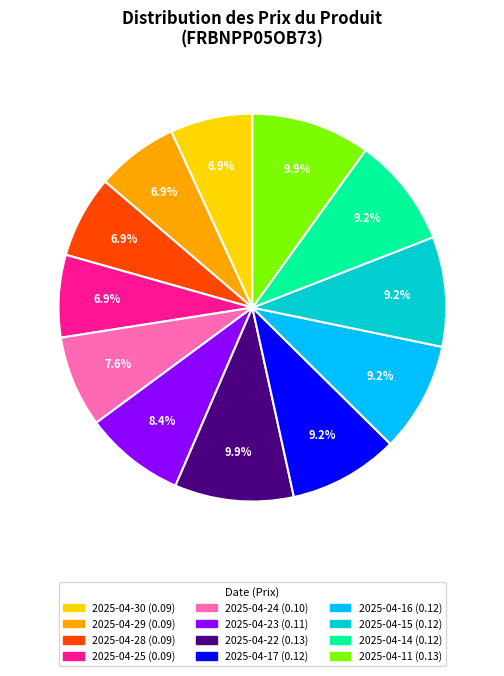

Does 2025-04-17 represent more than half of the total?

No